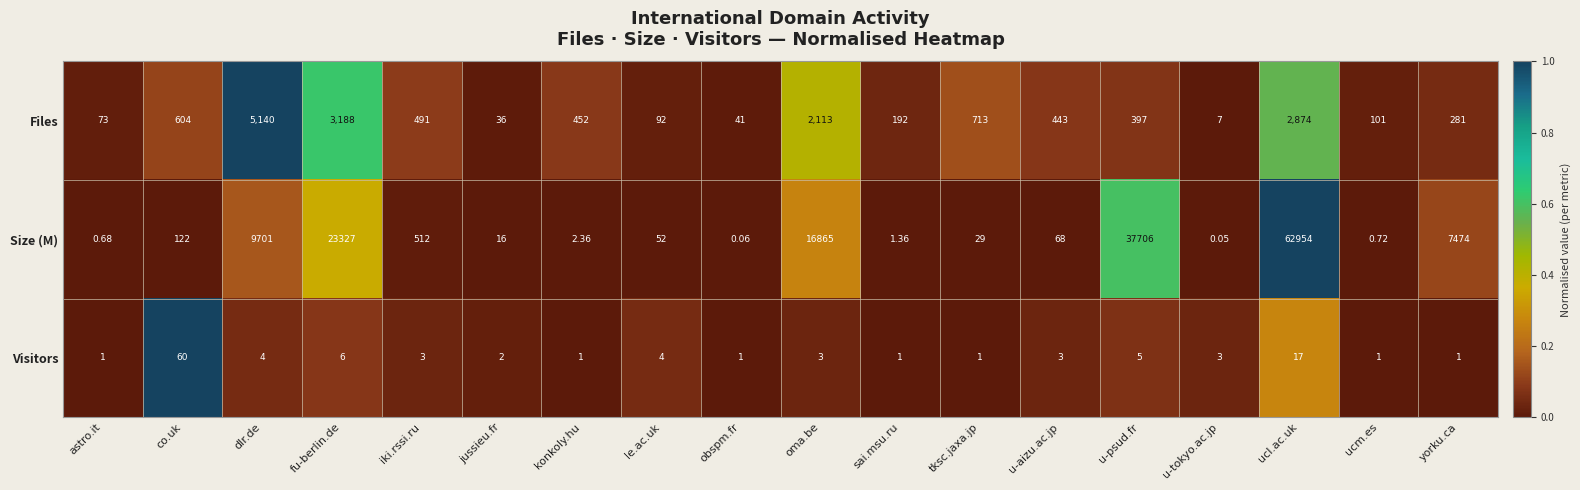

Which series has the widest spread of values?

Size (M)